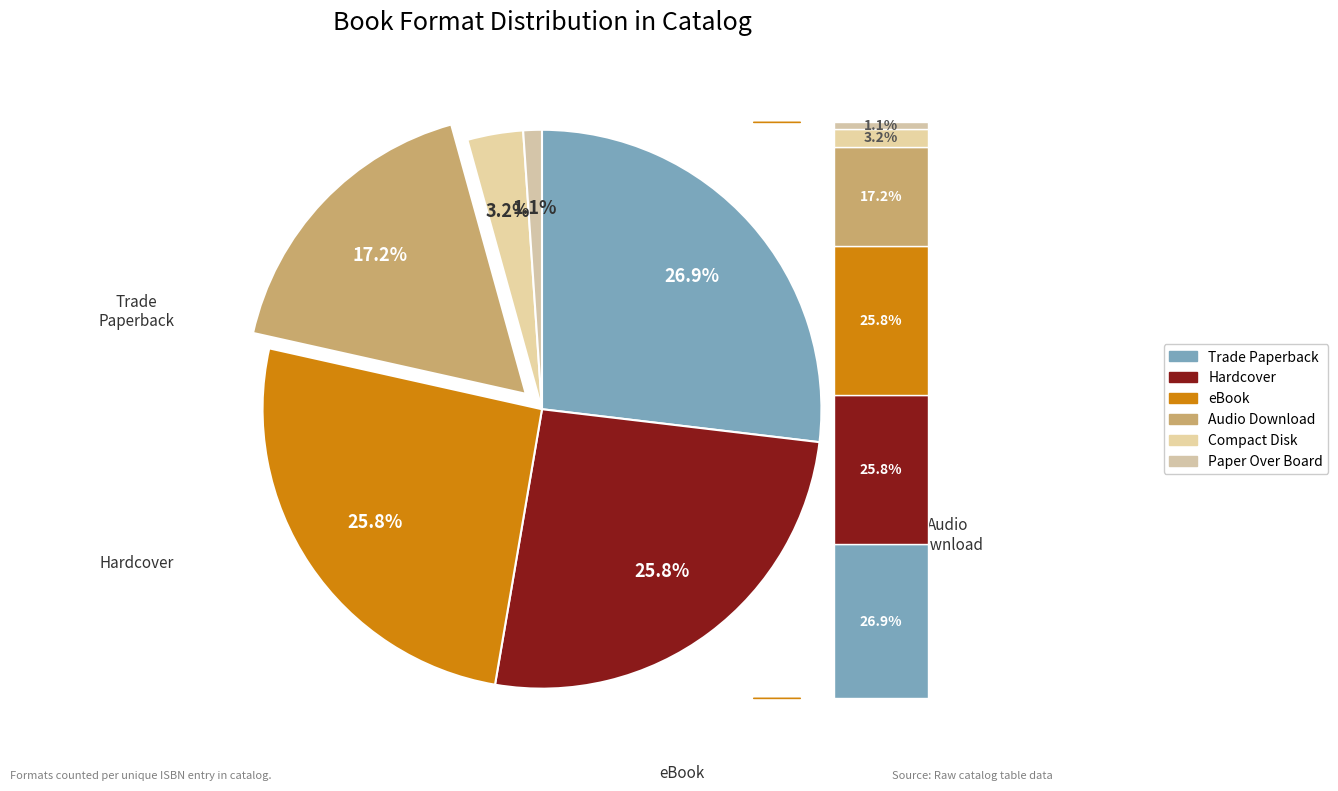

What percentage do eBook and Audio Download together represent?

43.0%